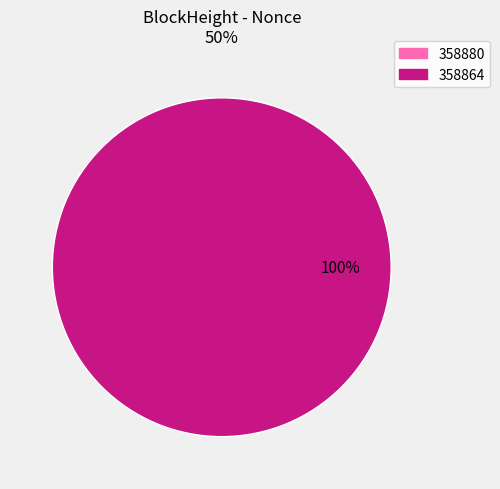

What is the largest slice in the pie chart?

358864